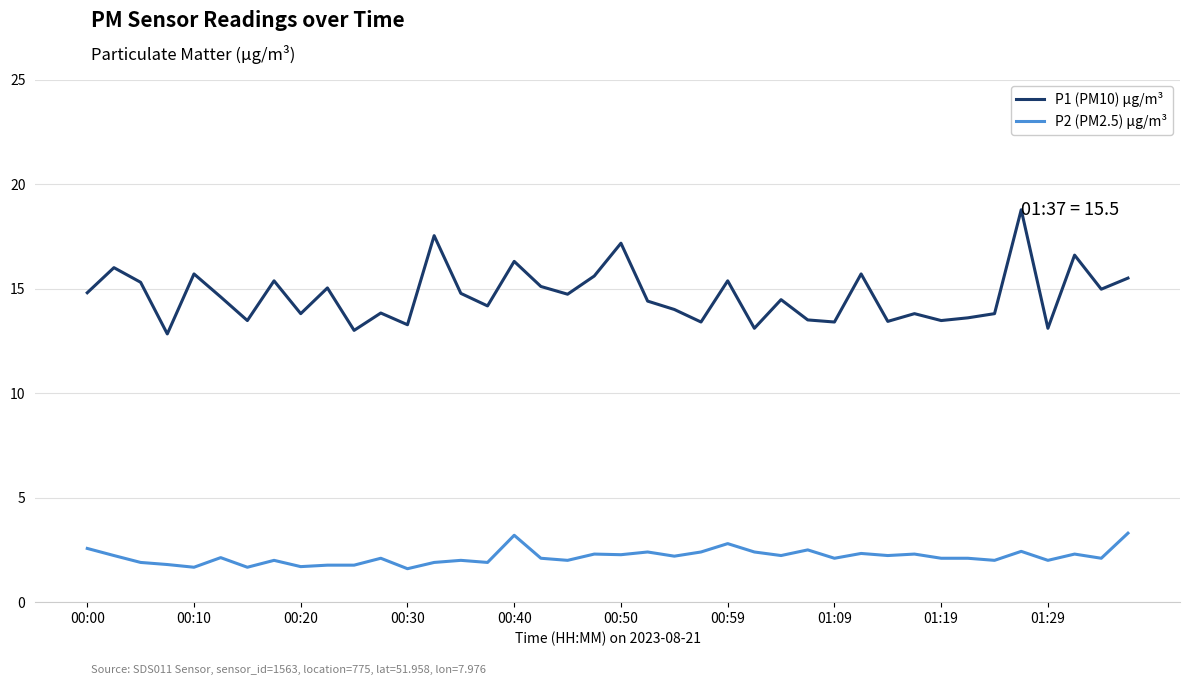

List the series in order of their peak value, lowest first.

P2 (PM2.5) µg/m³, P1 (PM10) µg/m³